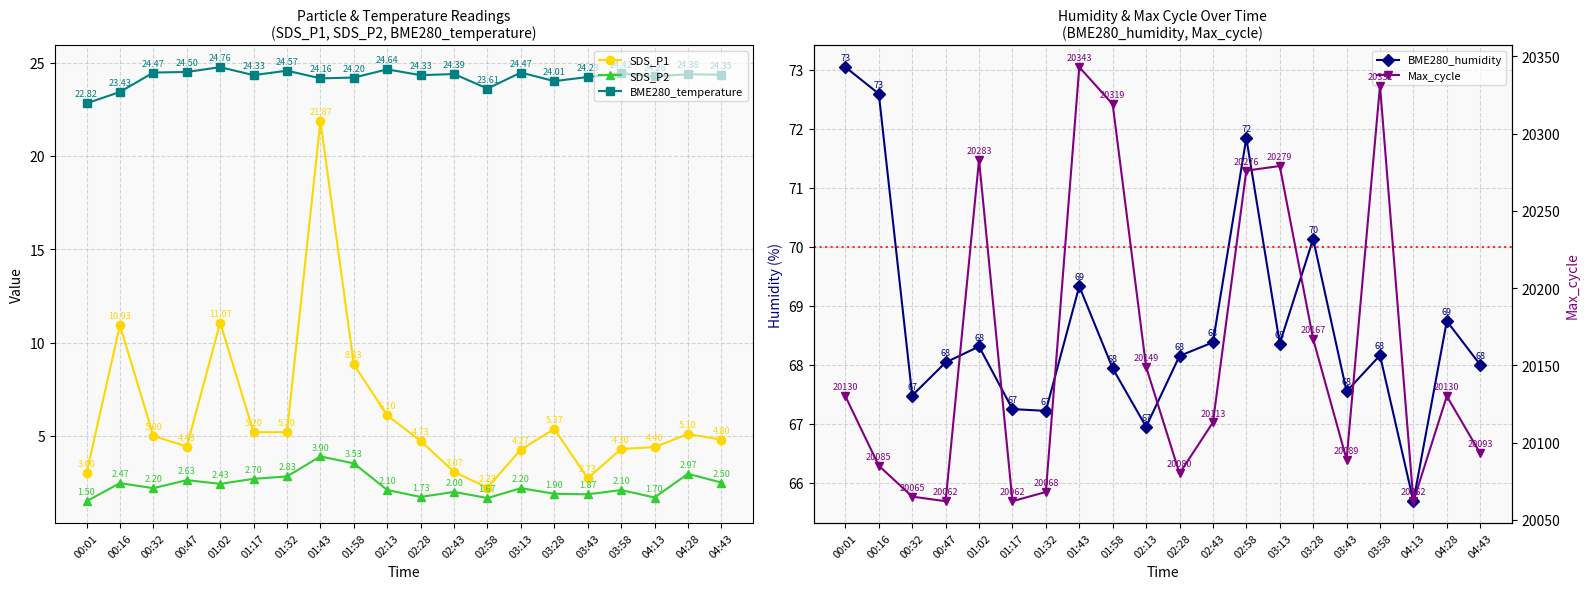

Between 01:32 and 01:58, which series saw the biggest shift?

Max_cycle